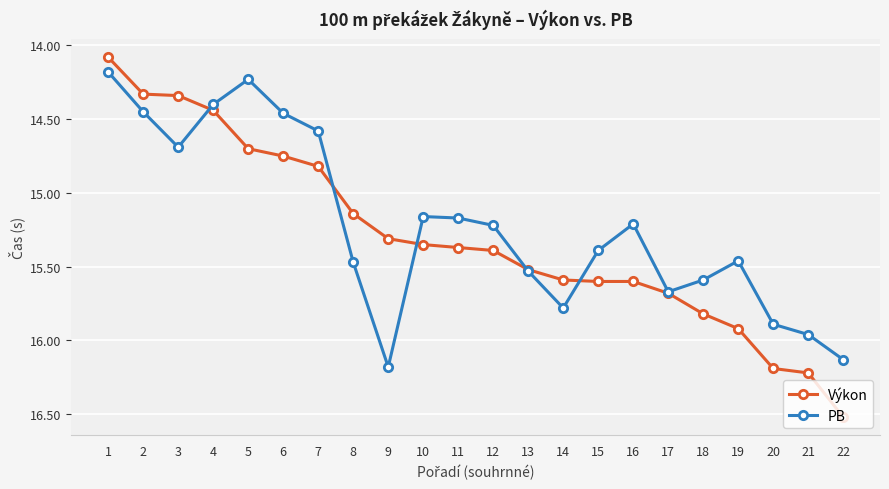

What is the smallest value displayed?

14.1